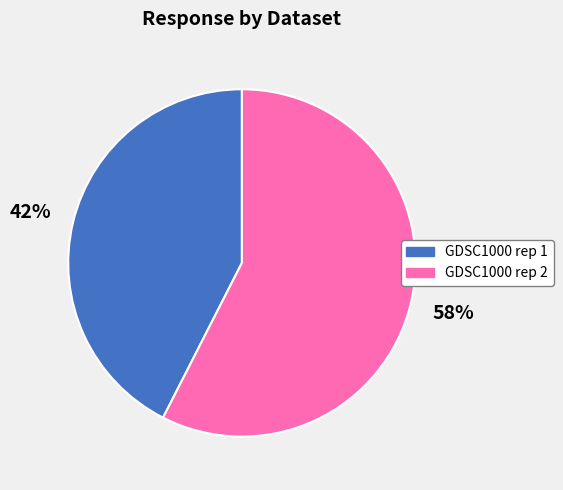

Rank the categories by value from lowest to highest.

GDSC1000 rep 1, GDSC1000 rep 2